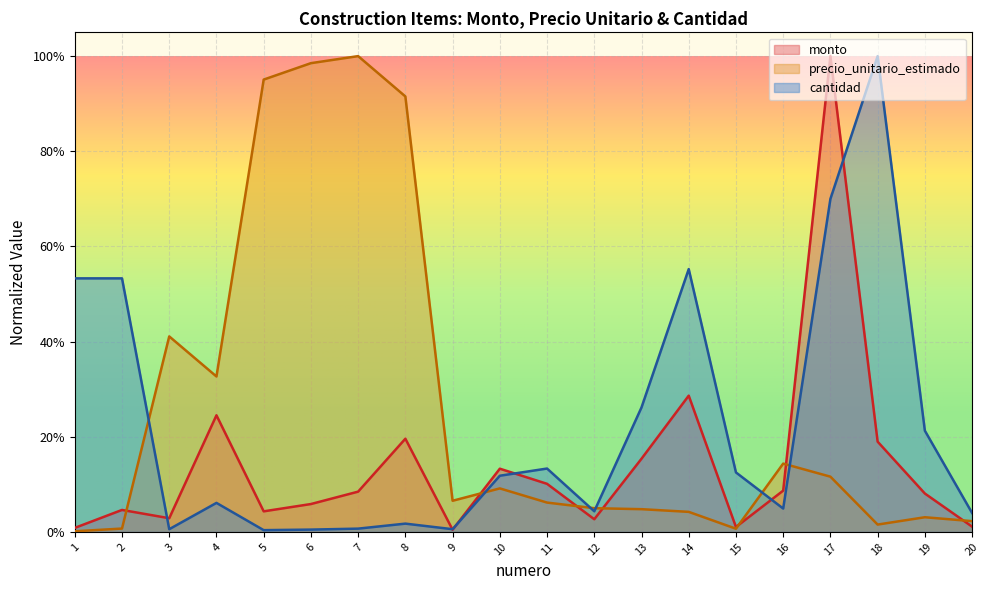

What is the total value across all series at 5?

1.0